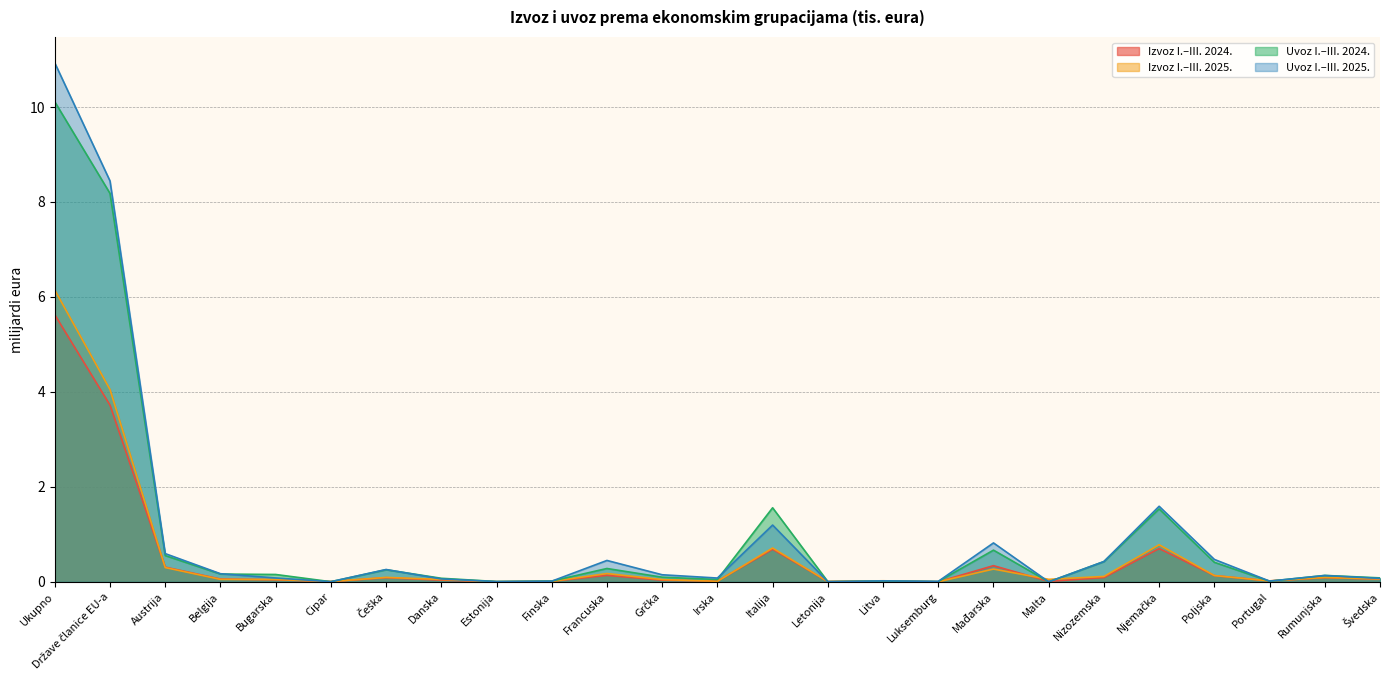

Does the chart display data point markers on the line(s)?

No